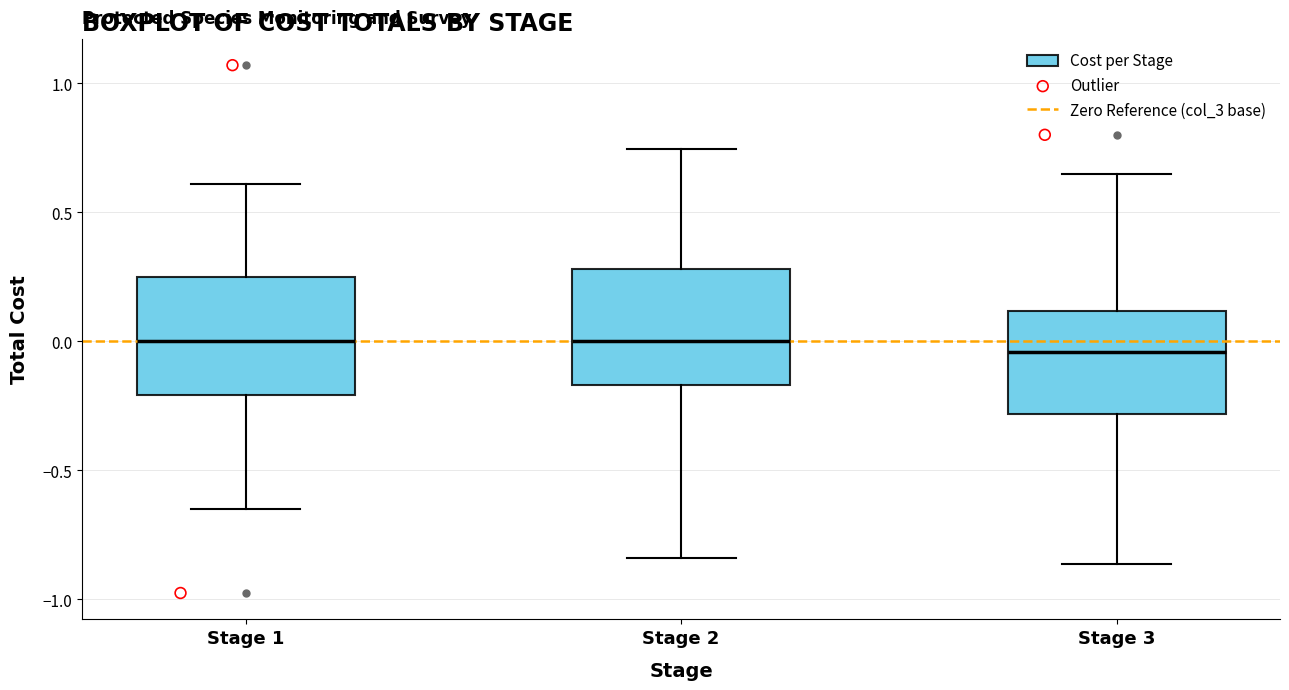

Reading left to right, transcribe this box plot: for each box, give where its median line is, the range the box spans, and where its two whiskers end, as read against the y-axis. The values are not printed on the chart, so give them approximately, as read against the axis.

Stage 1: median 0.00, box -0.20 to 0.25, whiskers -0.65 to 0.60
Stage 2: median 0.00, box -0.15 to 0.30, whiskers -0.85 to 0.75
Stage 3: median -0.05, box -0.30 to 0.10, whiskers -0.85 to 0.65